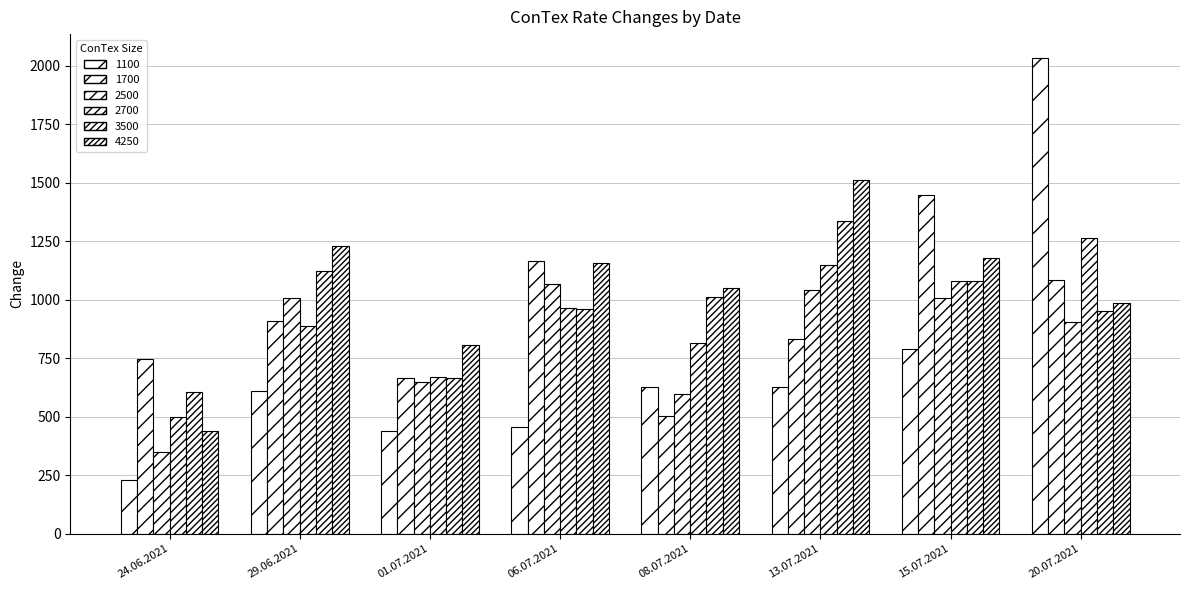

Count the number of categories in the chart.

8